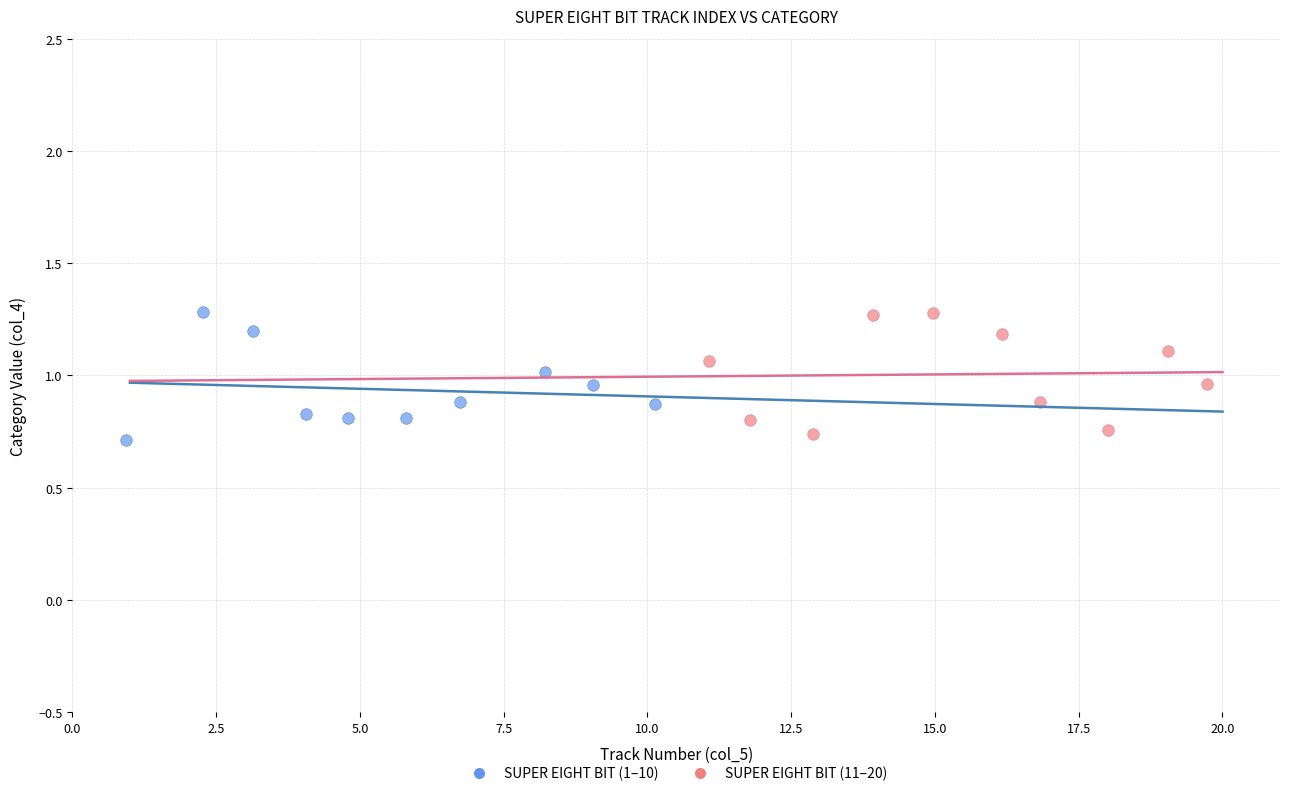

What are all the series names shown in the legend?

SUPER EIGHT BIT (1–10), SUPER EIGHT BIT (11–20)